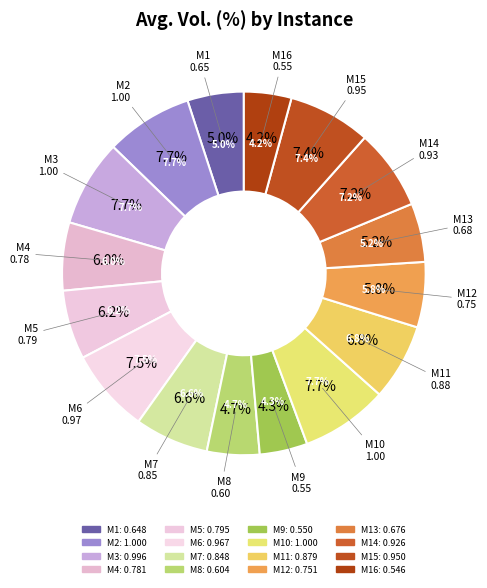

How much of the chart is everything except M9?

95.7%